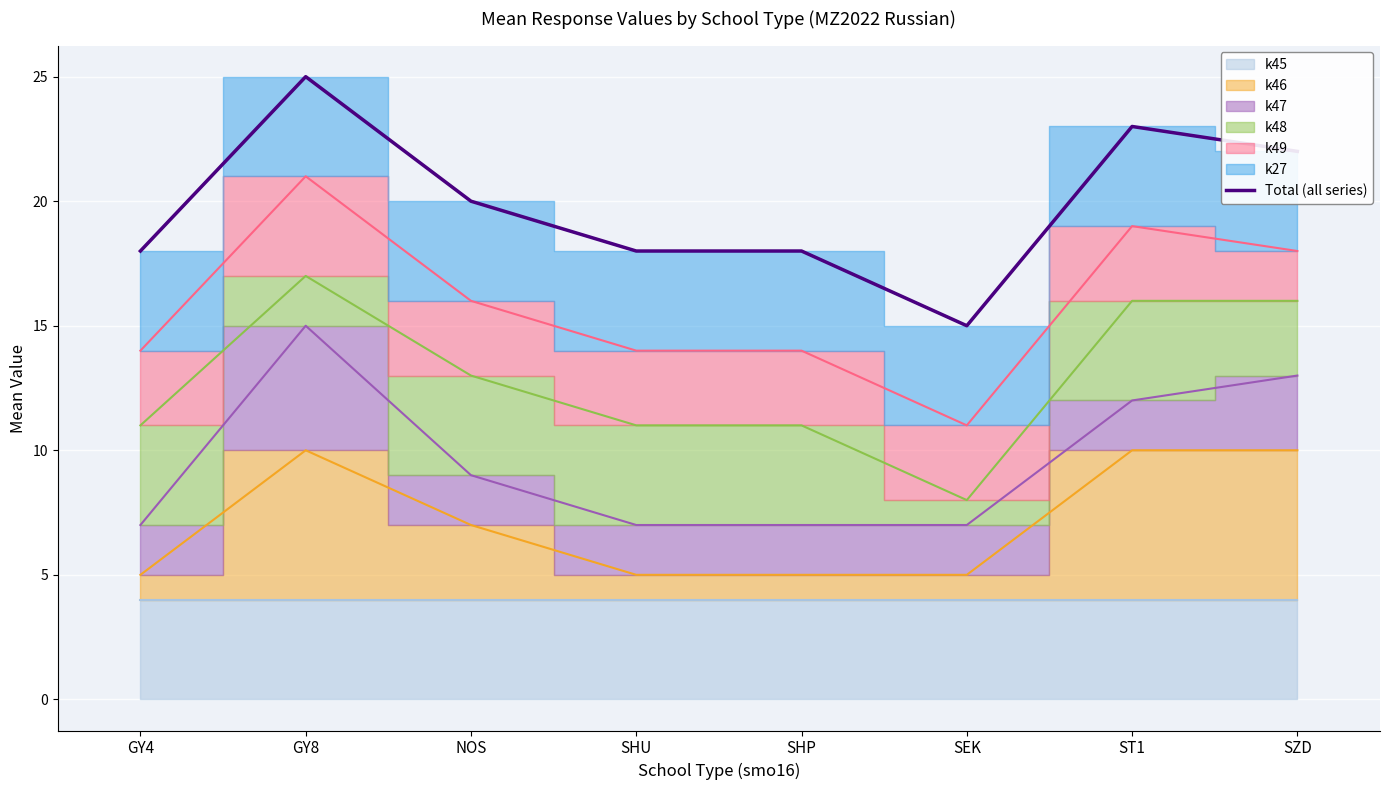

What is the smallest value displayed?

15